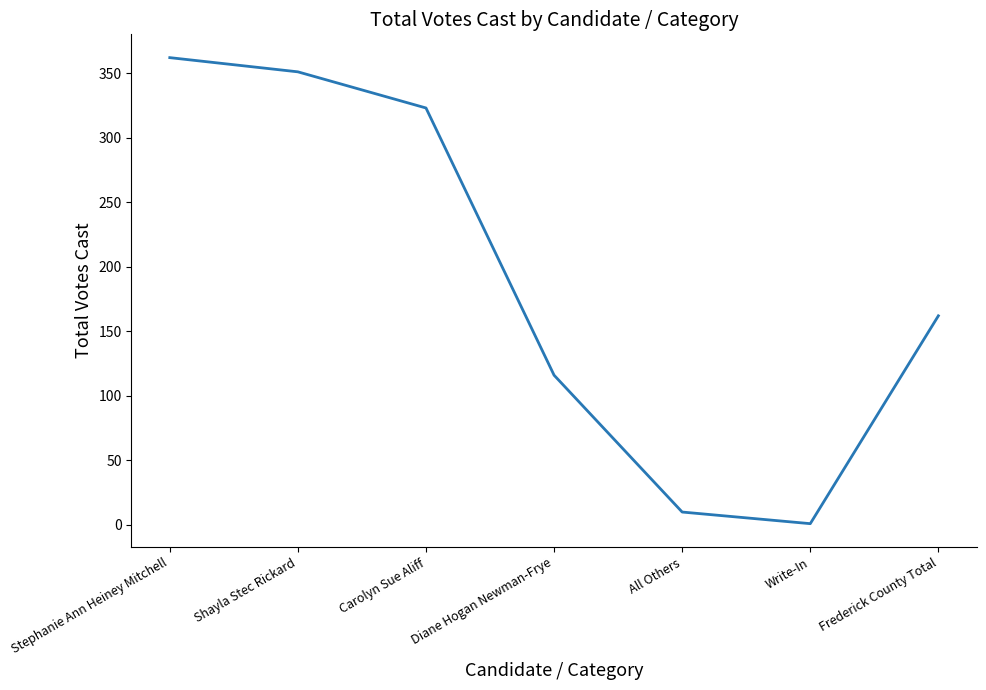

The value at Stephanie Ann Heiney Mitchell is 362. True or false?

True